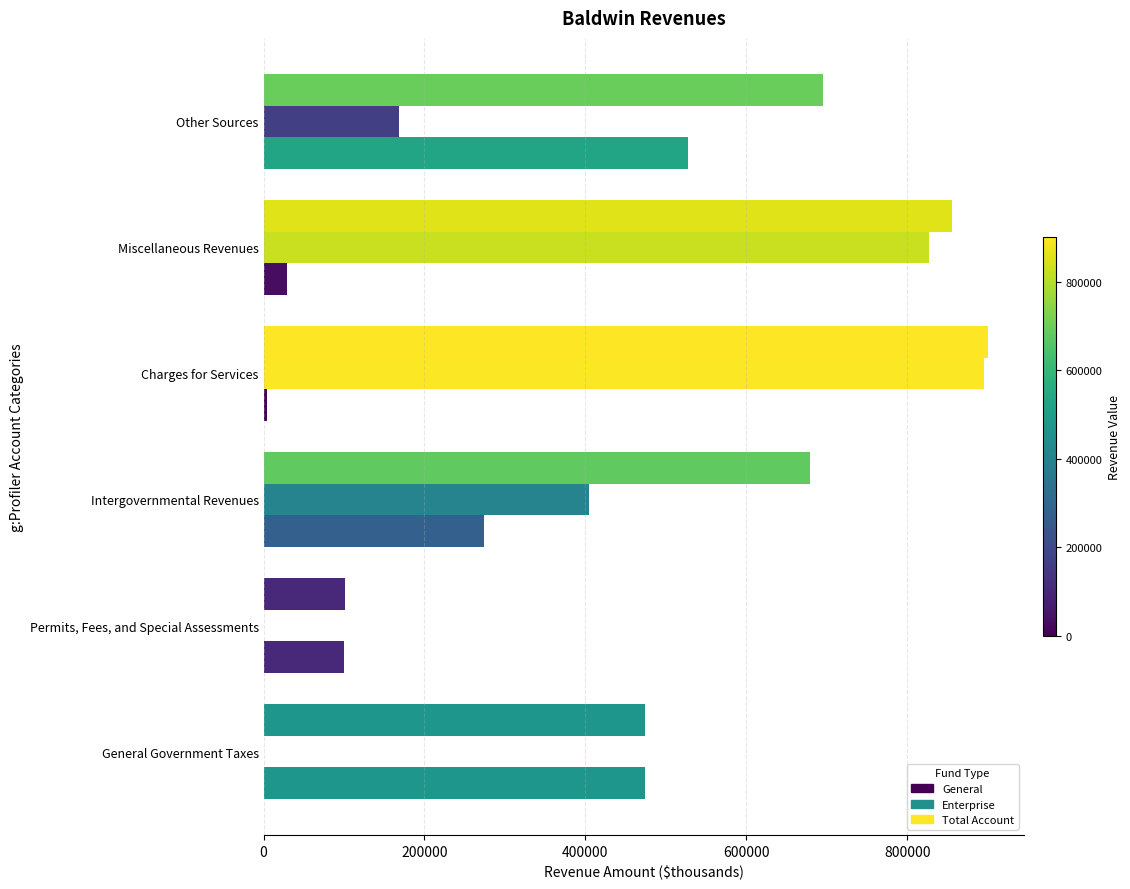

List the series in order of their overall mean, lowest first.

General, Enterprise, Total Account